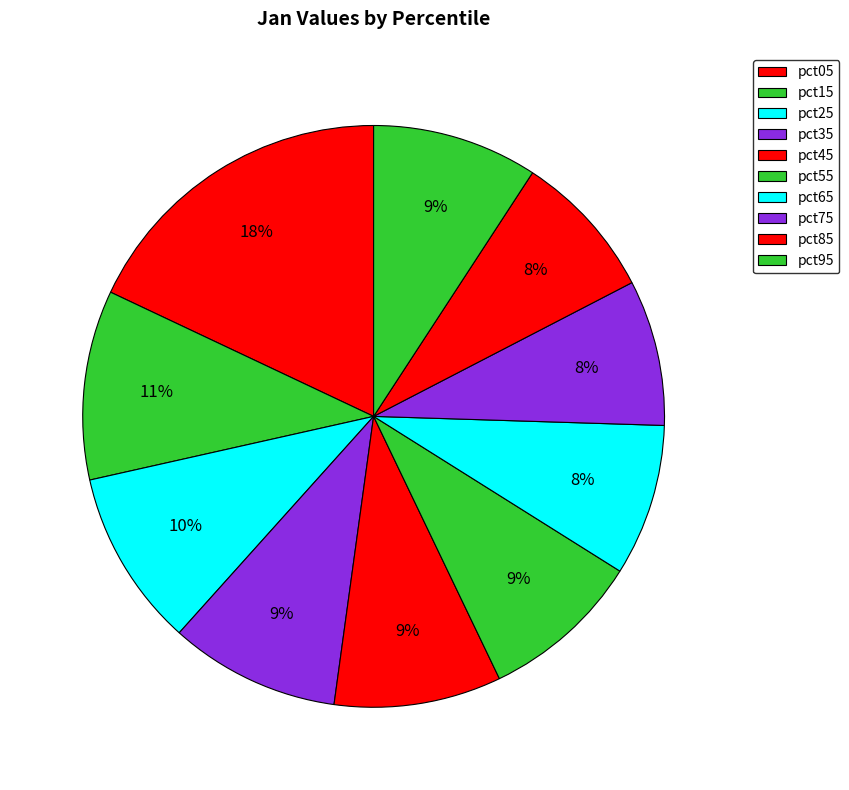

To the nearest percent, what is the average slice percentage?

10%